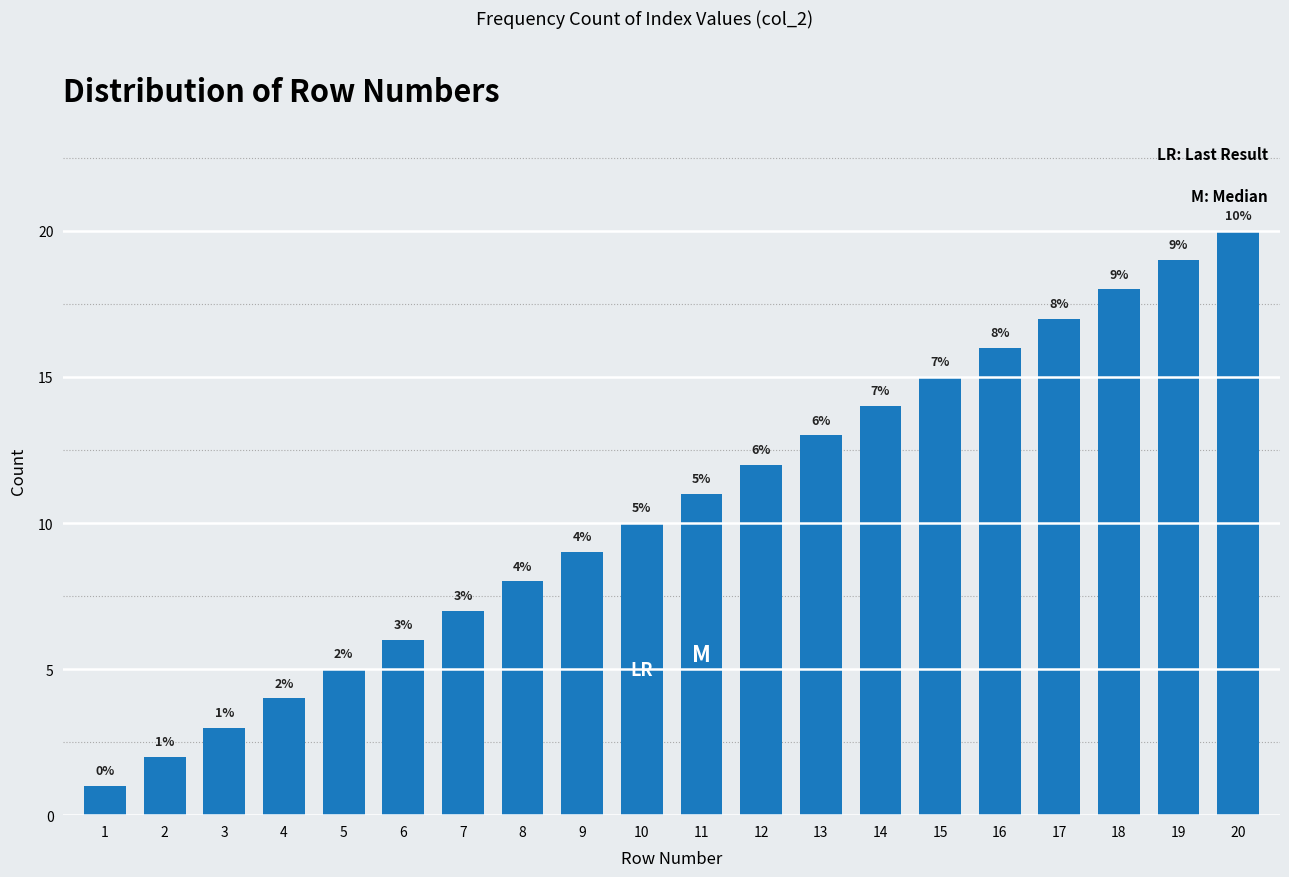

What is the difference between the values at 3 and 12?

9